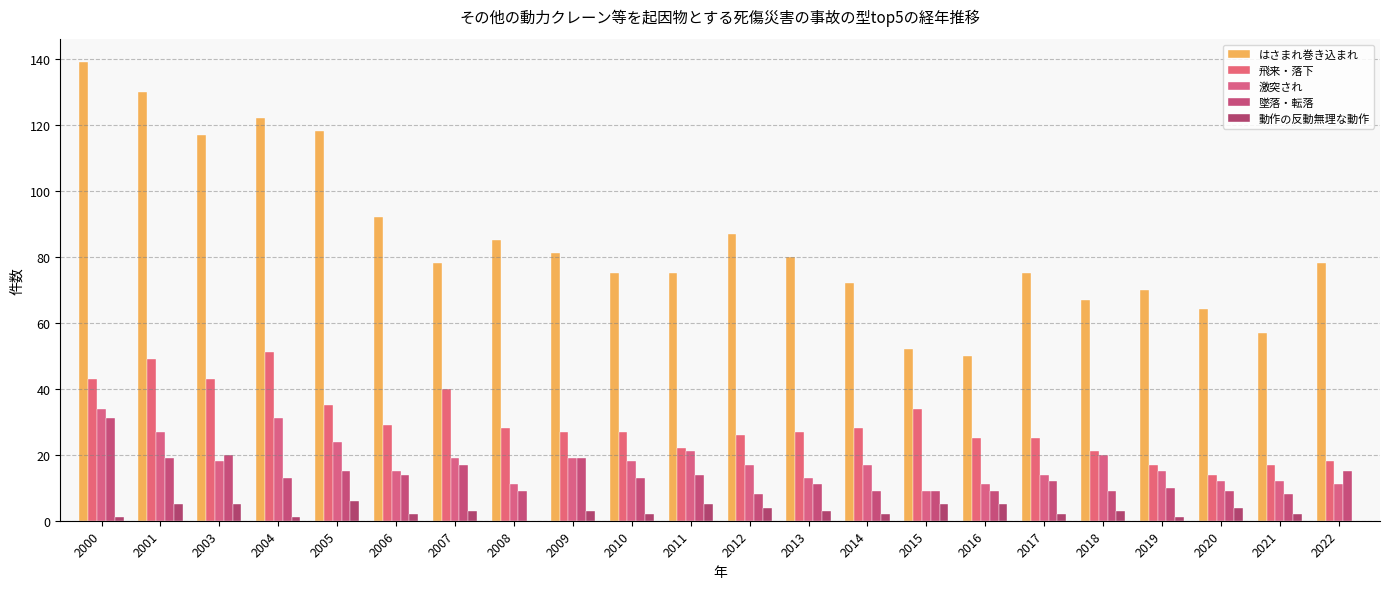

Count the number of data series in this chart.

5